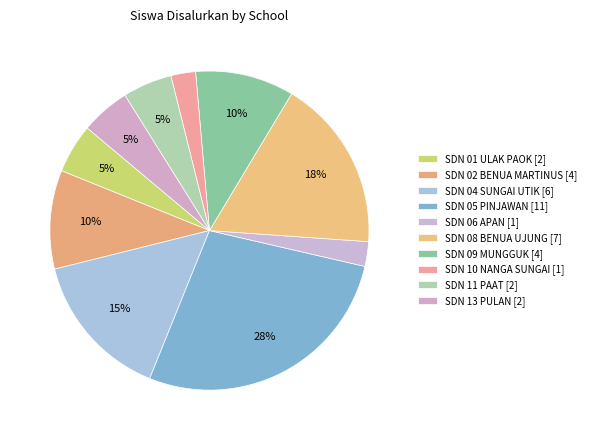

How many slices are in this pie chart?

10